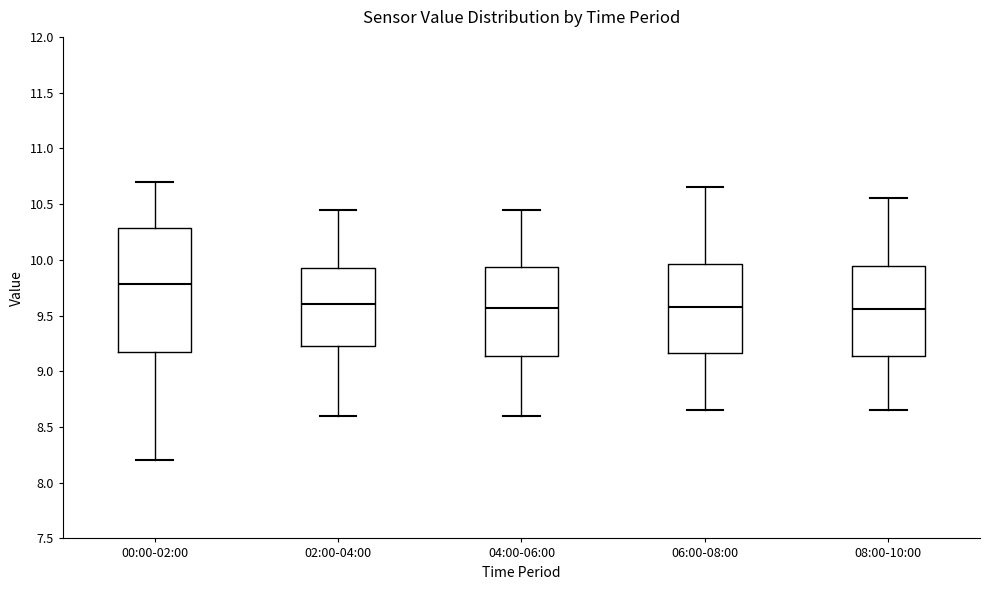

Reading left to right, transcribe this box plot: for each box, give where its median line is, the range the box spans, and where its two whiskers end, as read against the y-axis. The values are not printed on the chart, so give them approximately, as read against the axis.

00:00-02:00: median 9.80, box 9.15 to 10.30, whiskers 8.20 to 10.70
02:00-04:00: median 9.60, box 9.20 to 9.95, whiskers 8.60 to 10.45
04:00-06:00: median 9.55, box 9.15 to 9.95, whiskers 8.60 to 10.45
06:00-08:00: median 9.60, box 9.15 to 9.95, whiskers 8.65 to 10.65
08:00-10:00: median 9.55, box 9.15 to 9.95, whiskers 8.65 to 10.55